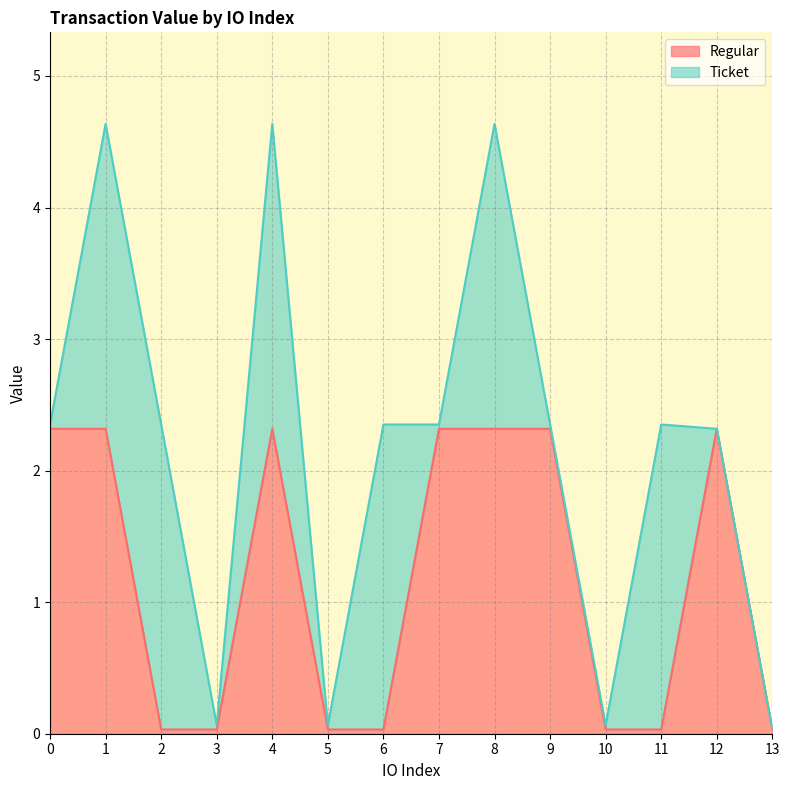

What is the highest value of the Regular series?

2.3